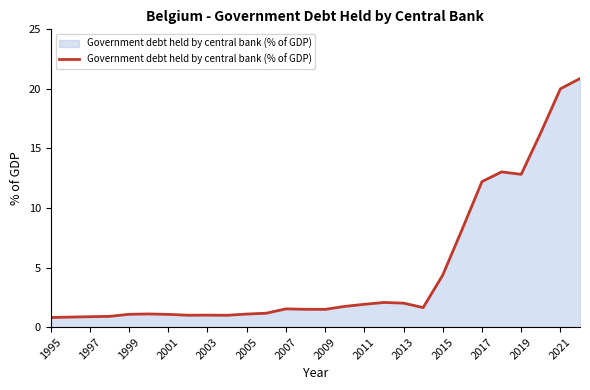

What is the greatest value displayed?

20.9